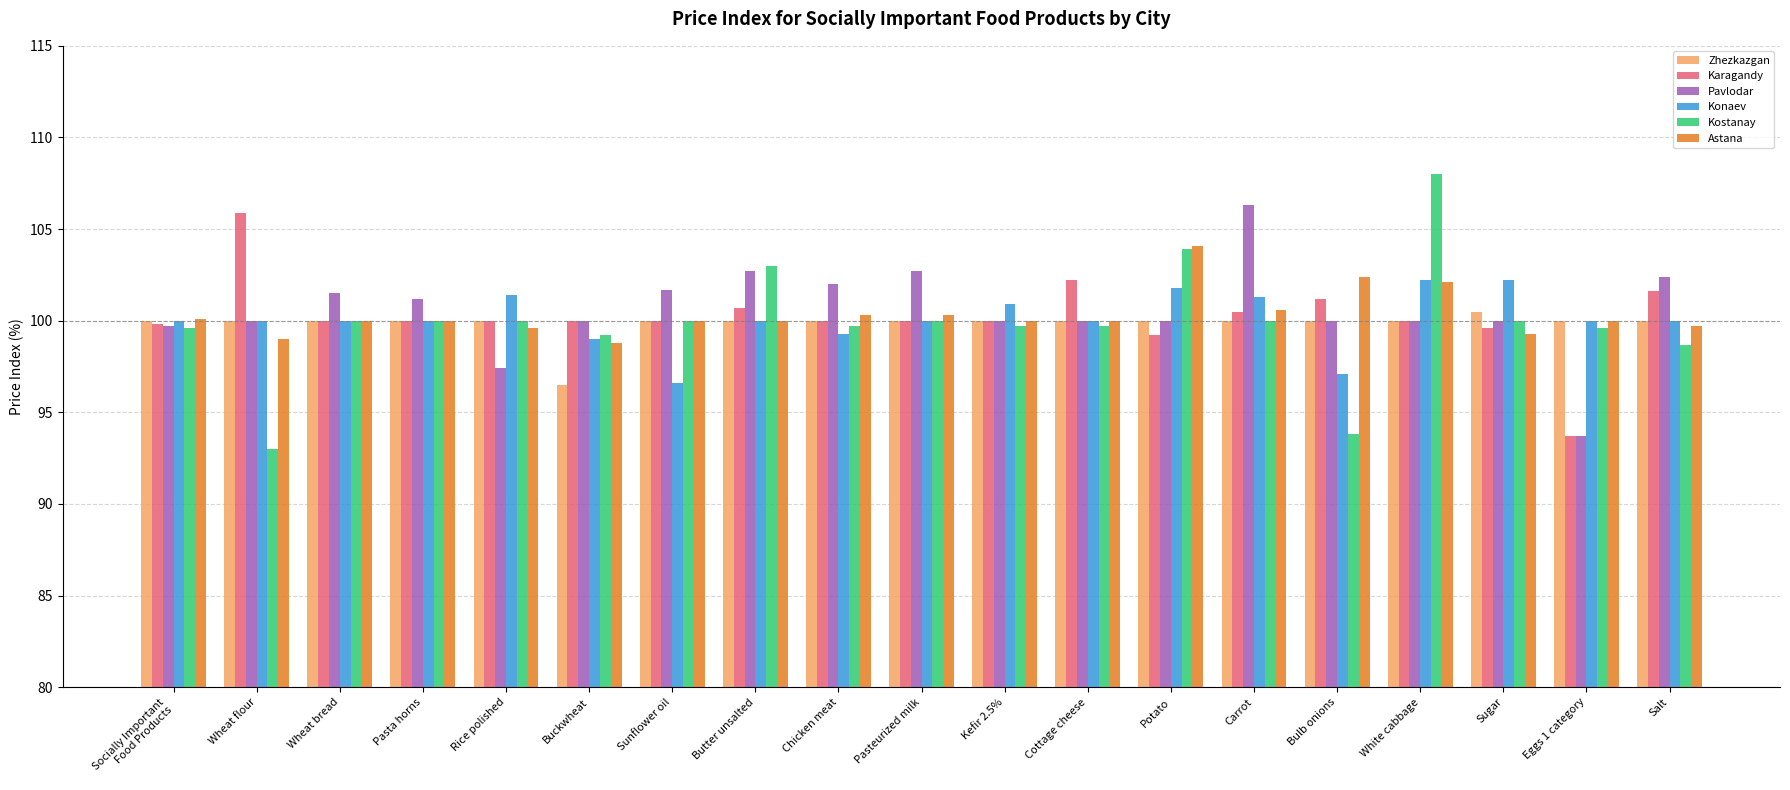

The value of Konaev at Buckwheat is 32.4. True or false?

False